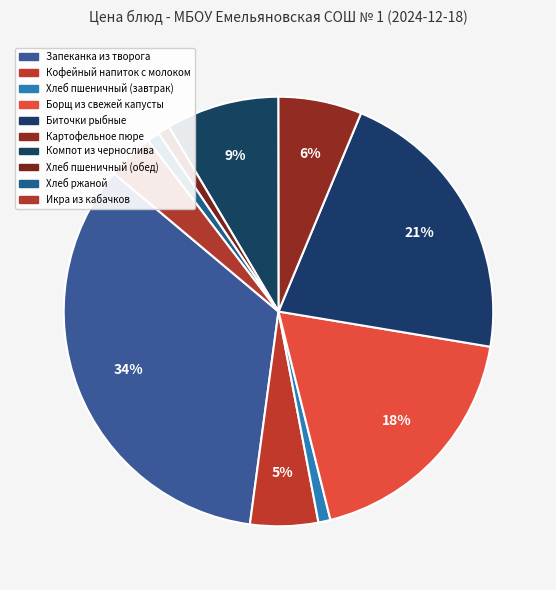

To the nearest percent, what is the average slice percentage?

10%